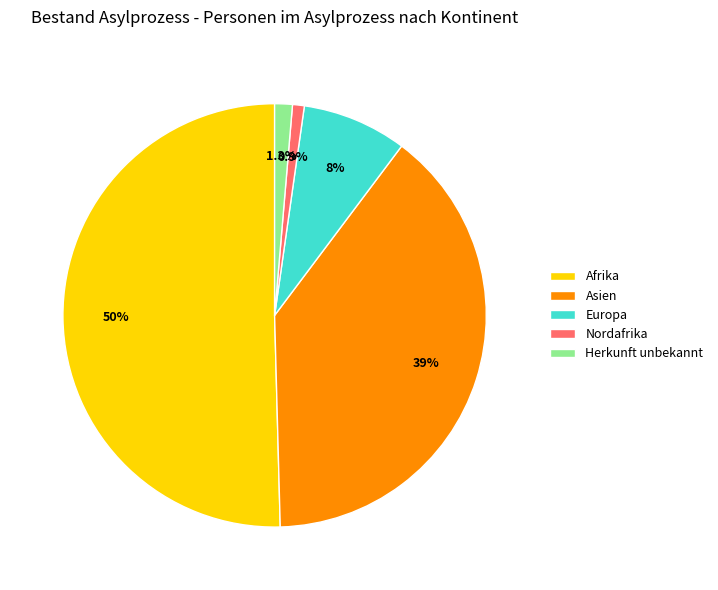

Is the sum of Herkunft unbekannt and Asien greater than half?

No